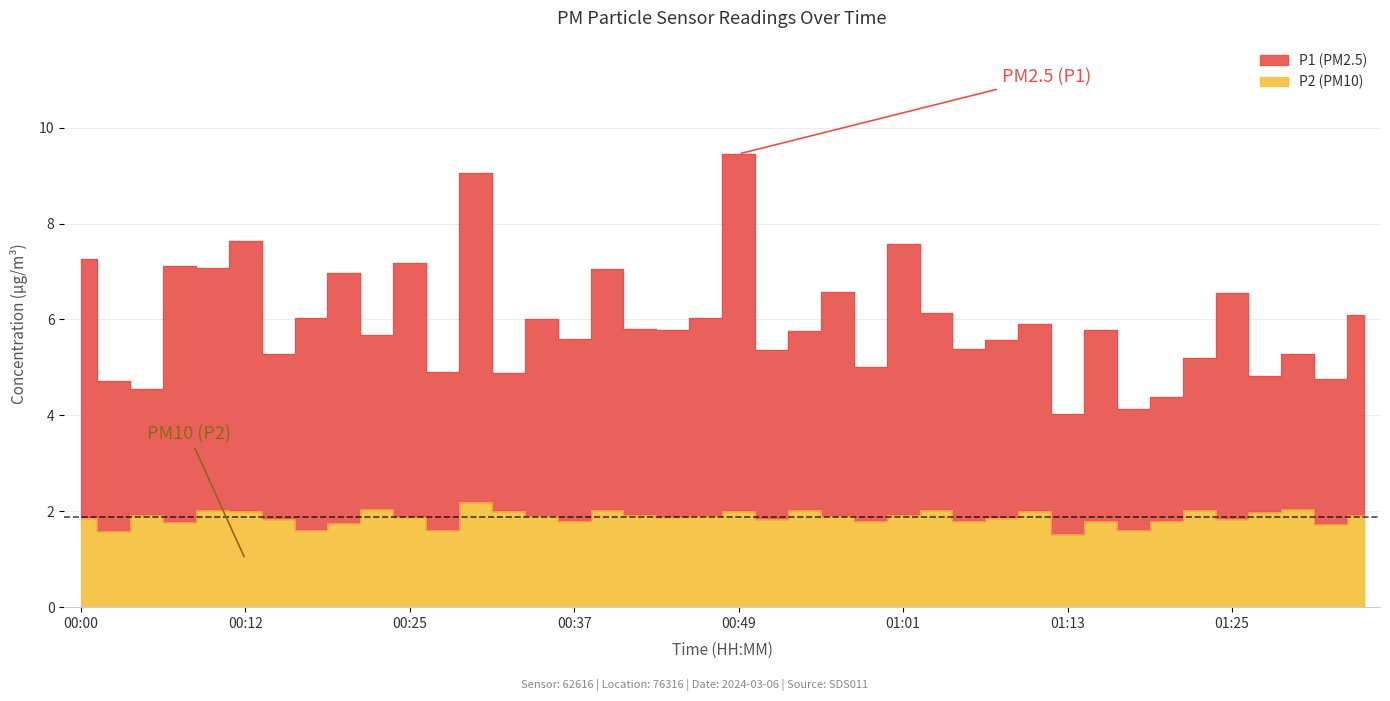

Does the chart have visible grid lines?

Yes